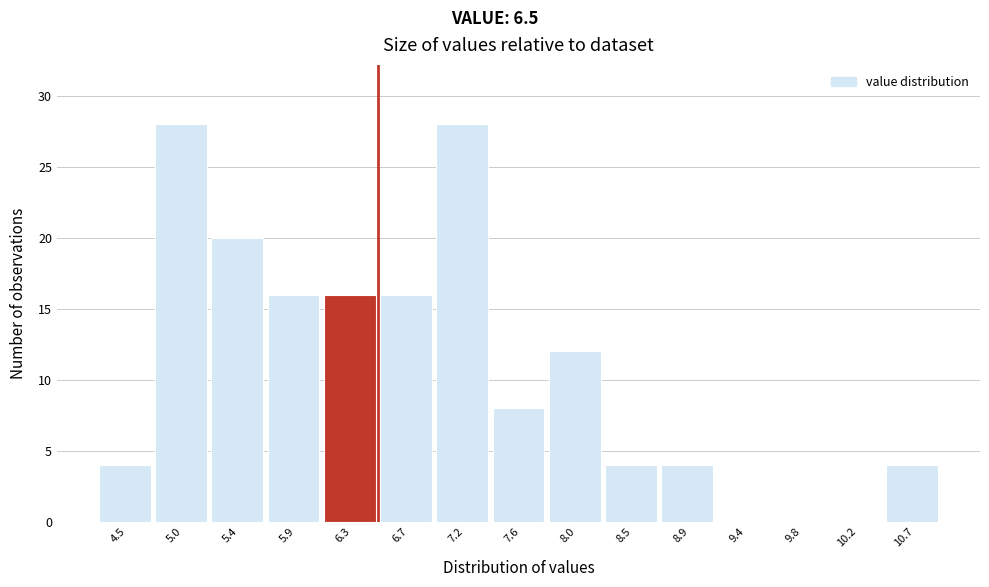

What is the height of the bar covering 5.65 to 6.05 on the x-axis? Neither the bar edges nor the heights are printed on the chart, so give them approximately, as read against the axes.

16